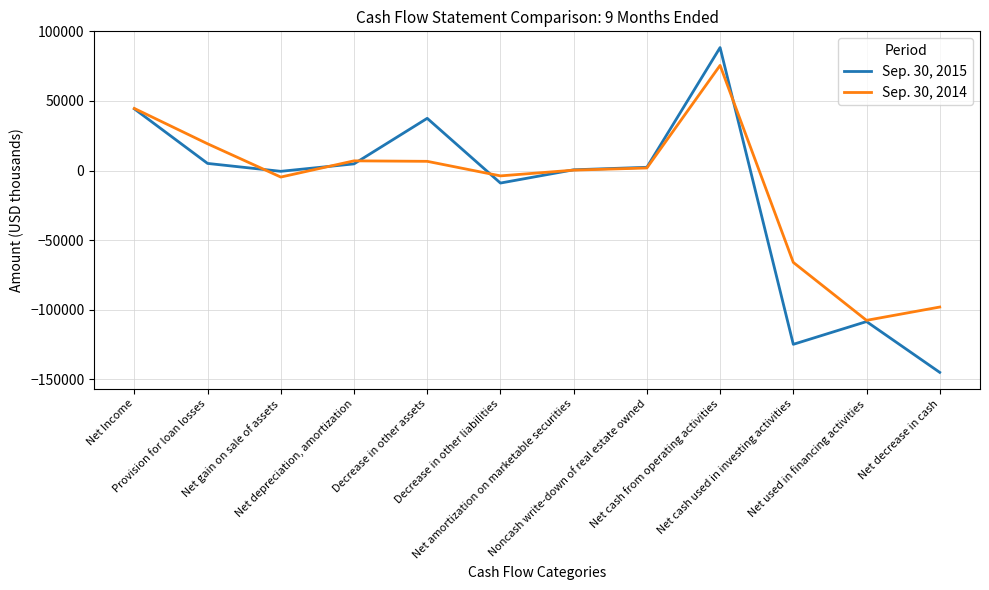

Which series ends up on top after the final intersection of Sep. 30, 2014 and Sep. 30, 2015?

Sep. 30, 2014